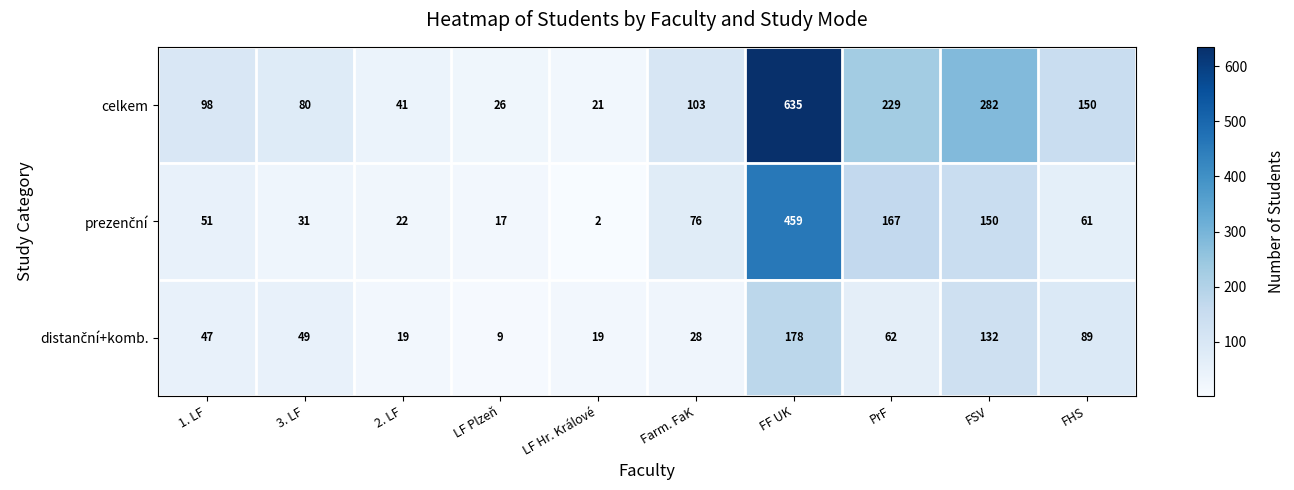

Rank the categories by celkem value from highest to lowest.

FF UK, FSV, PrF, FHS, Farm. FaK, 1. LF, 3. LF, 2. LF, LF Plzeň, LF Hr. Králové